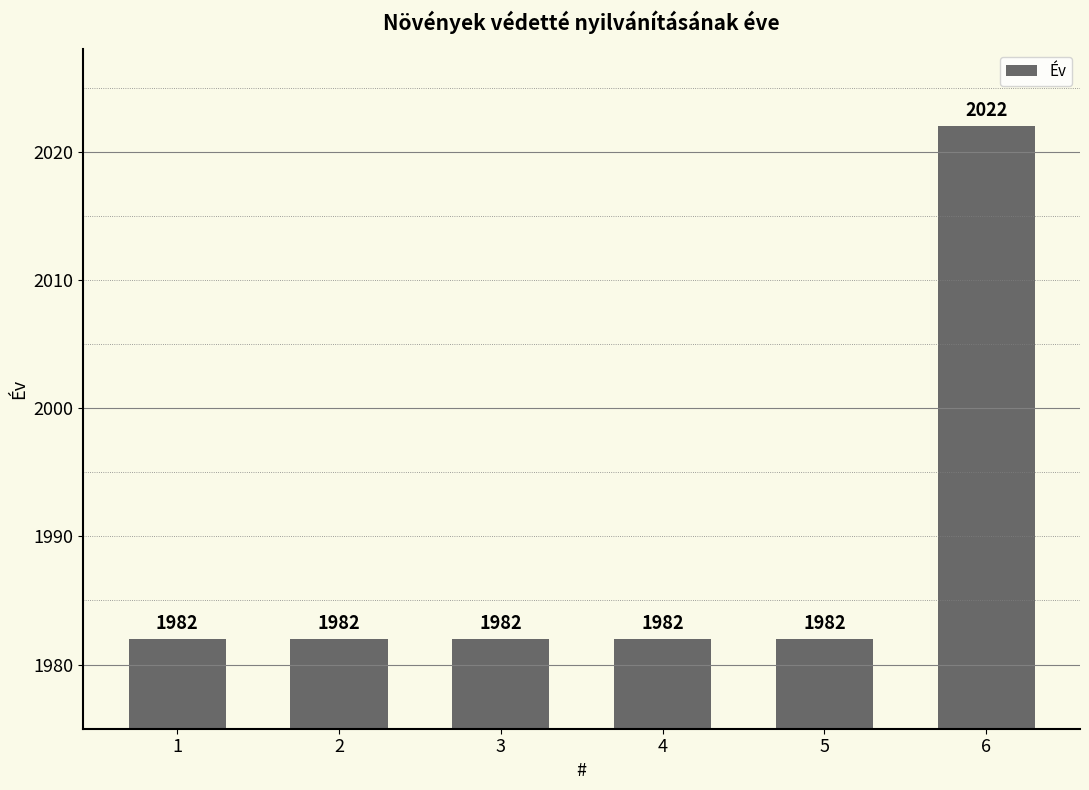

What is the ratio of the value at 5 to the value at 4?

1.0